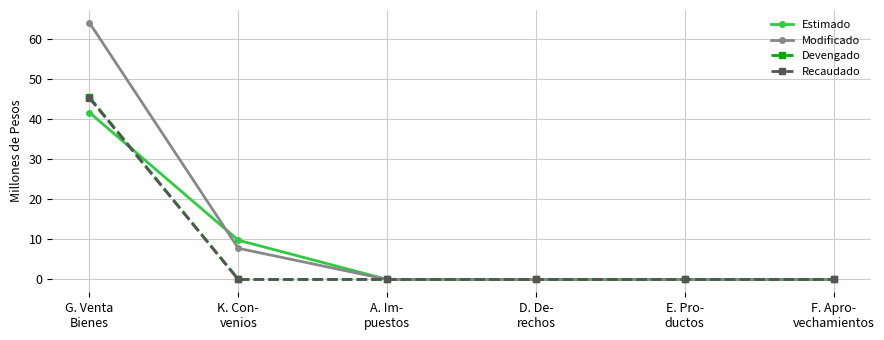

What position from the left is D. De-
rechos?

4